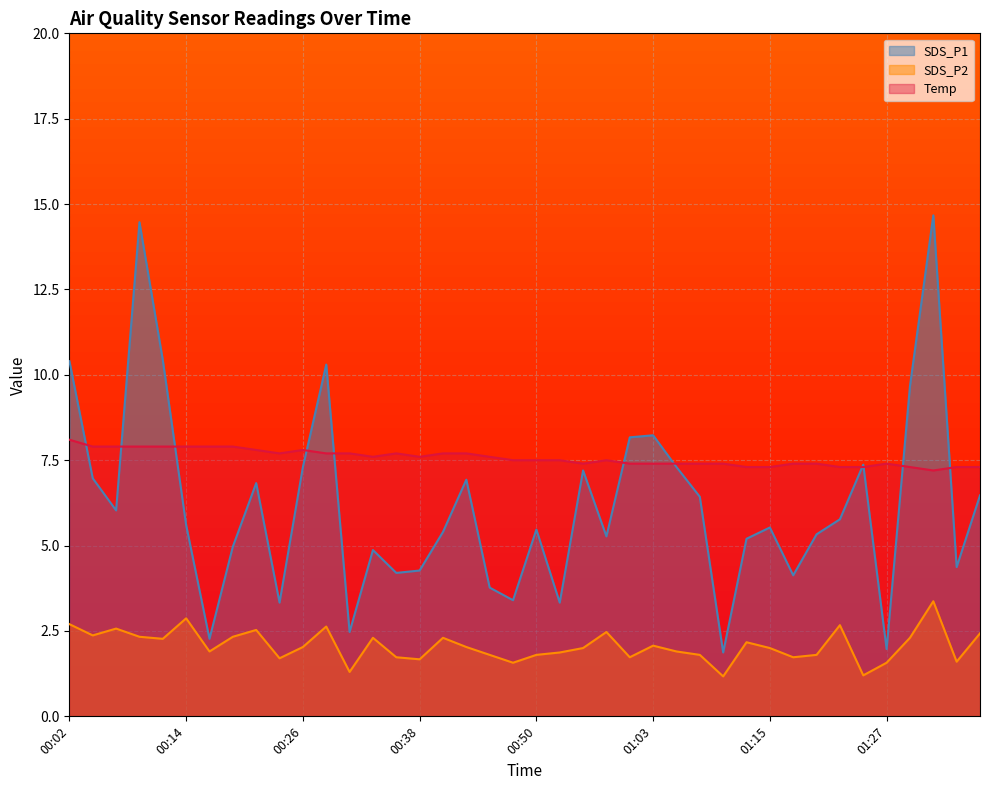

Which label corresponds to the largest value in the chart?

01:32